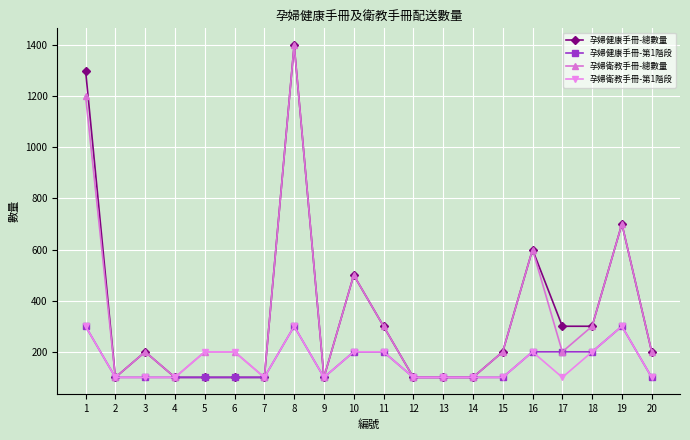

At which category does 孕婦衛教手冊-總數量 reach its first local peak?

3